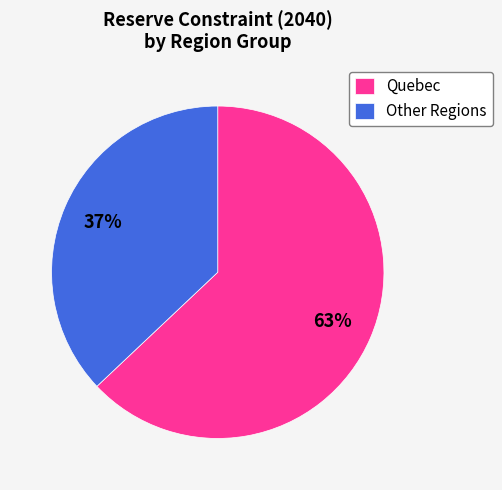

To the nearest percent, what is the difference between the Quebec and Other Regions slice percentages?

26%